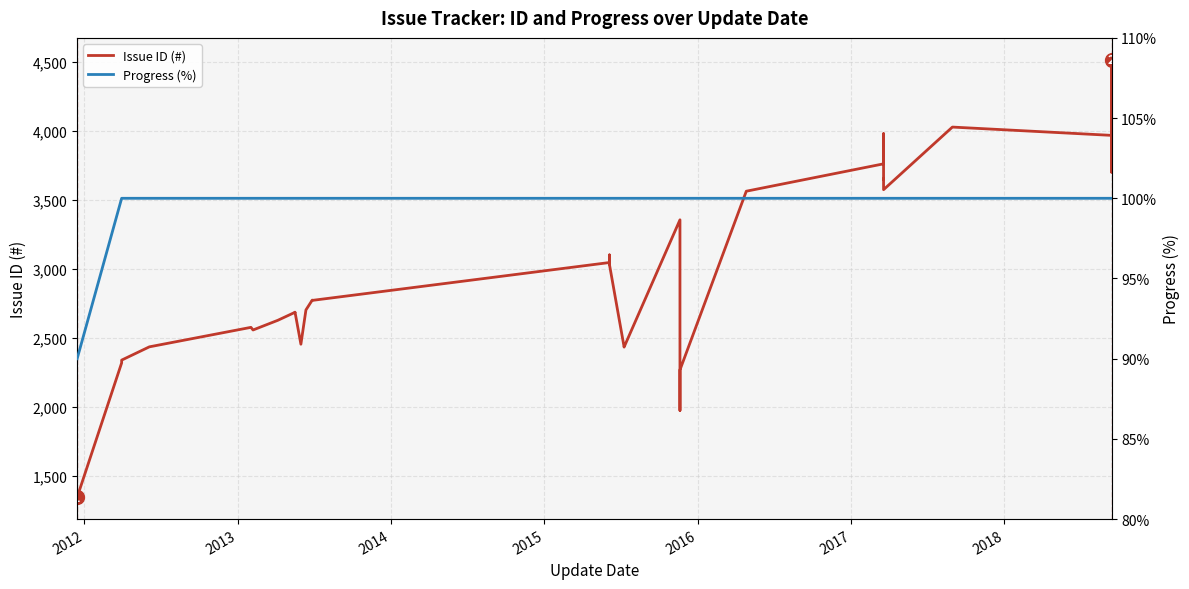

What is the minimum value shown in the chart?

90